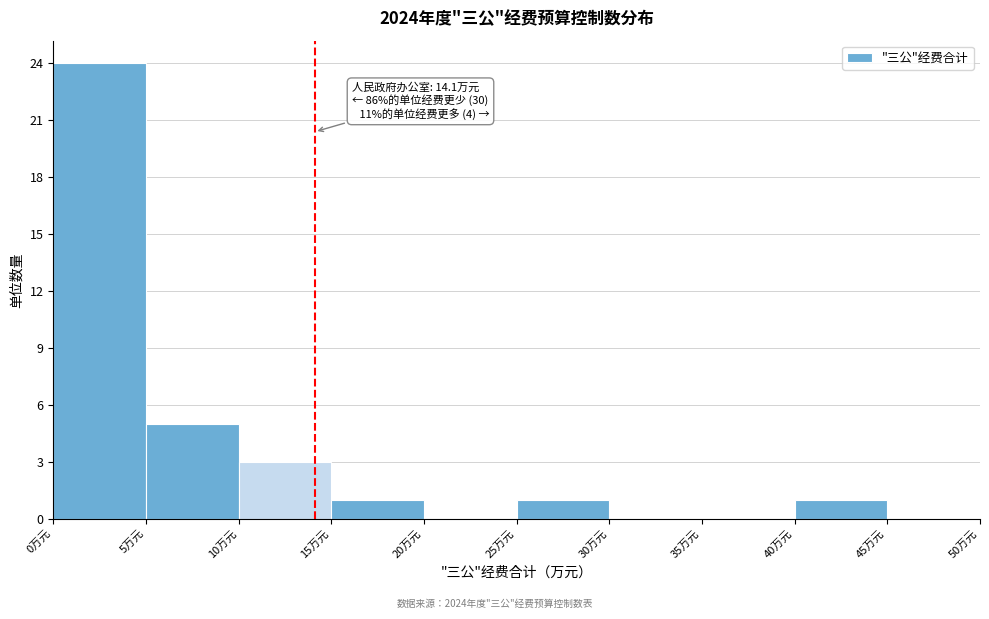

Over which range of the x-axis is the bar tallest?

0 to 5